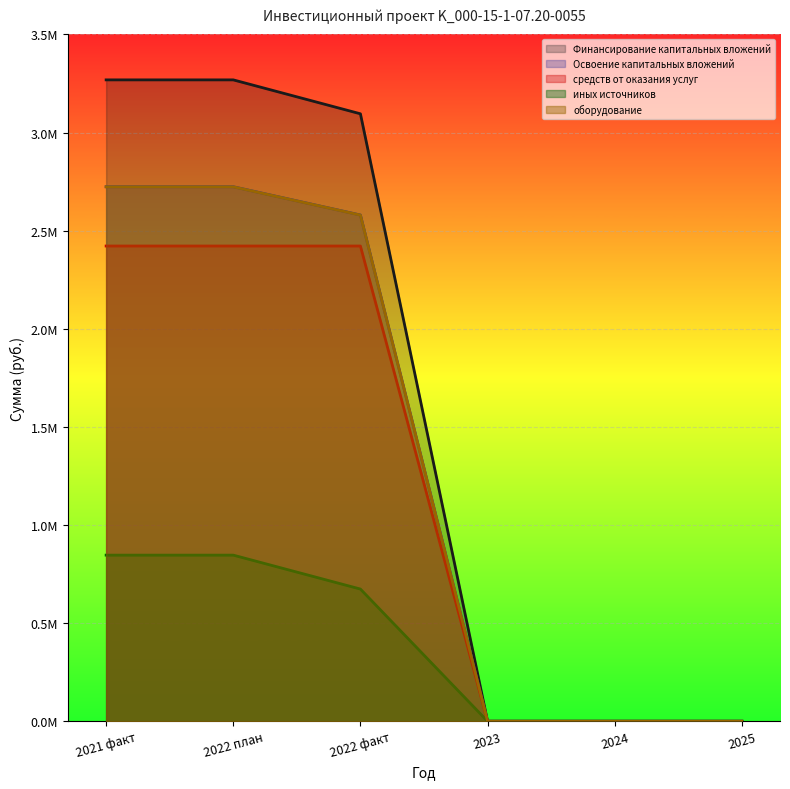

What is the label of the 3rd point from the left?

2022 факт